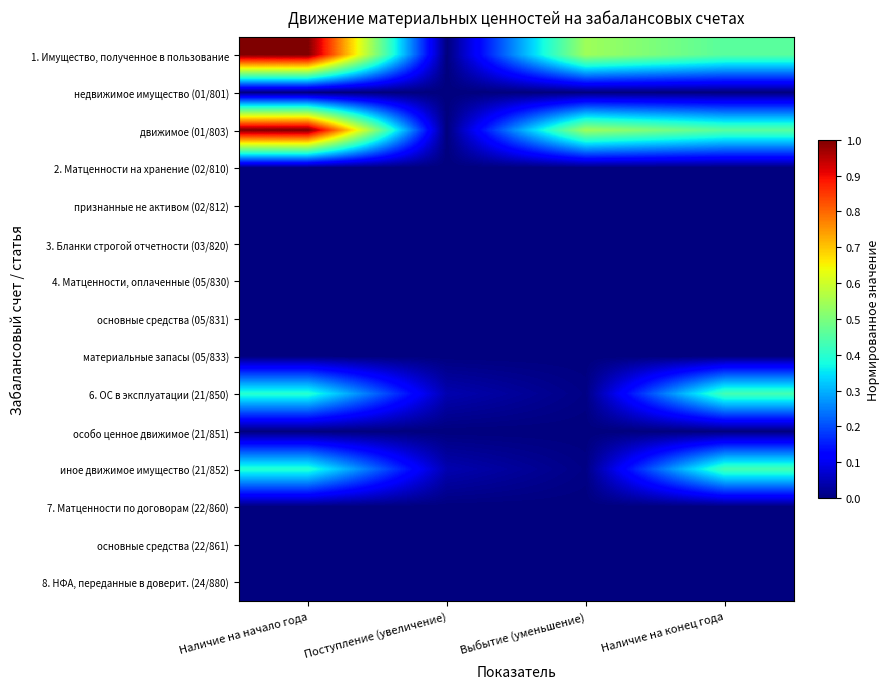

Which series has the largest total across all categories?

1. Имущество, полученное в пользование